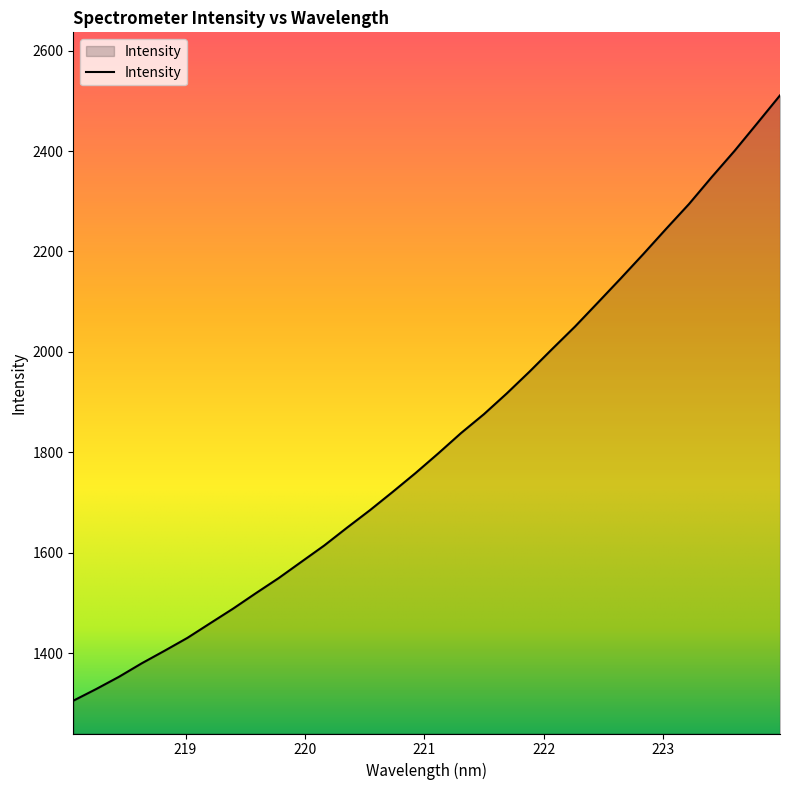

Does the chart display data point markers on the line(s)?

No